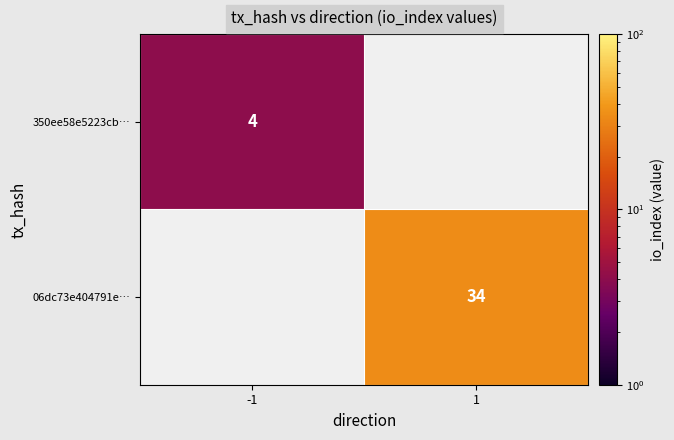

True or false: 350ee58e5223cb… has a value of 4 at -1.

True